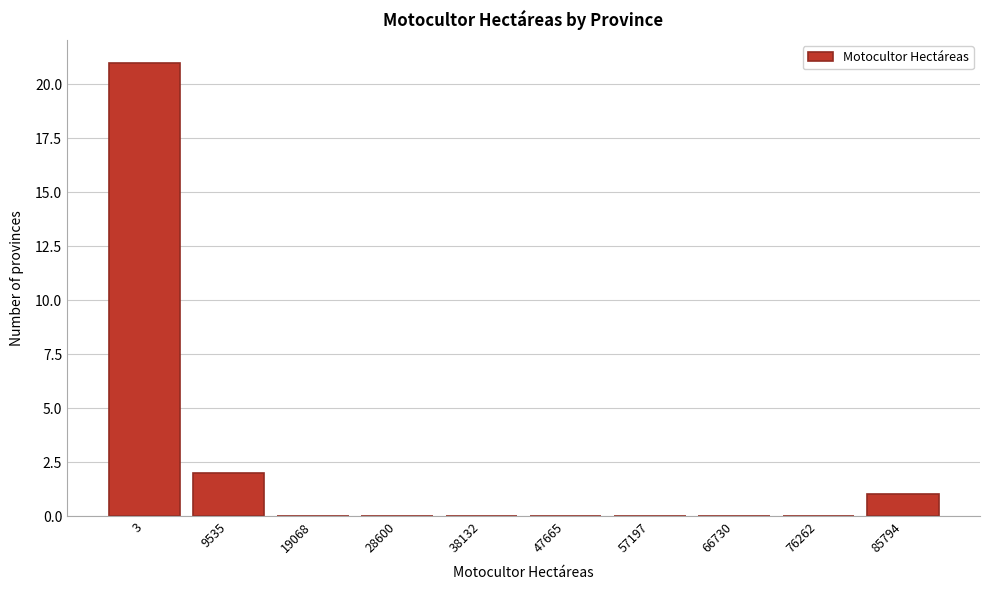

Reading right to left, list all the values displayed in this chart.

85794=1	76262=0	66730=0	57197=0	47665=0	38132=0	28600=0	19068=0	9535=2	3=21